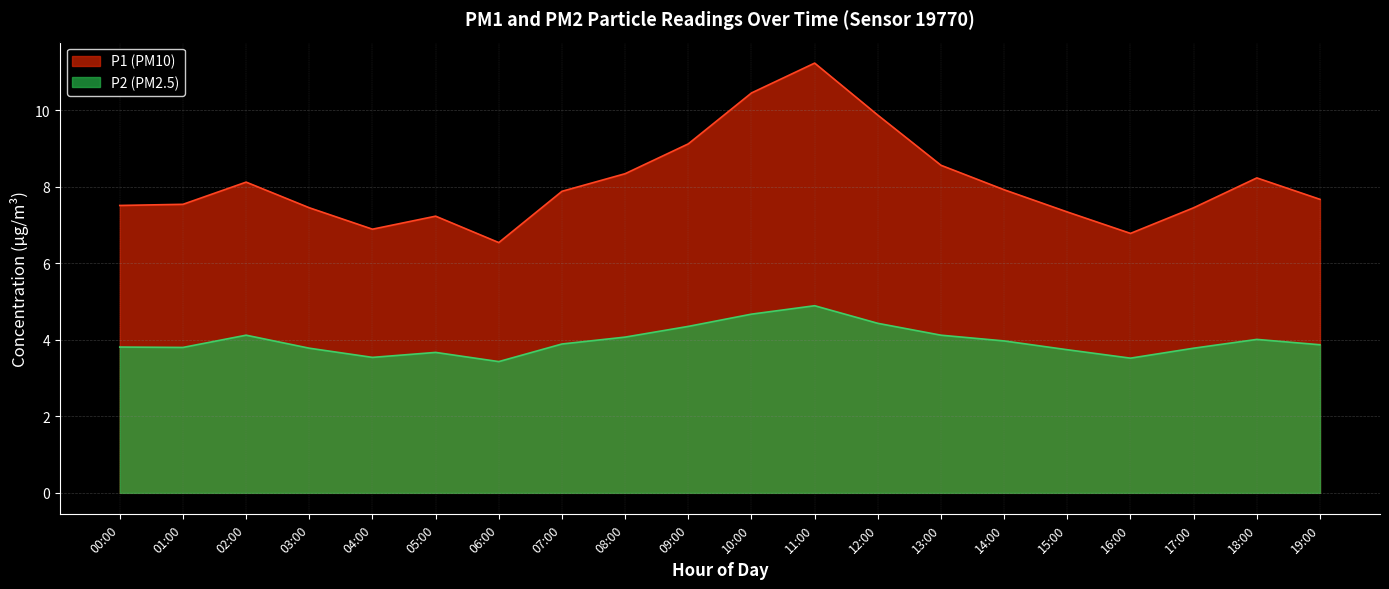

What is the difference between the P1 values at 19:00 and 05:00?

0.4